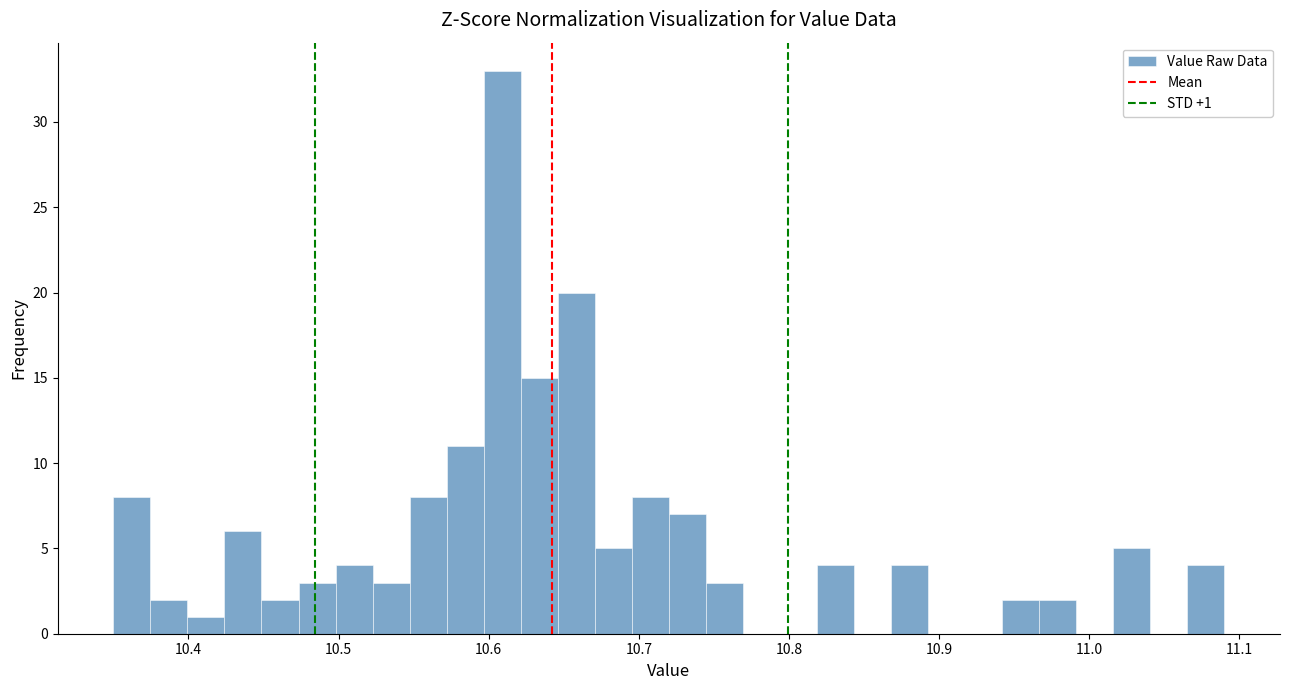

Read against the x-axis, roughly where is the centre of the tallest bar?

10.61